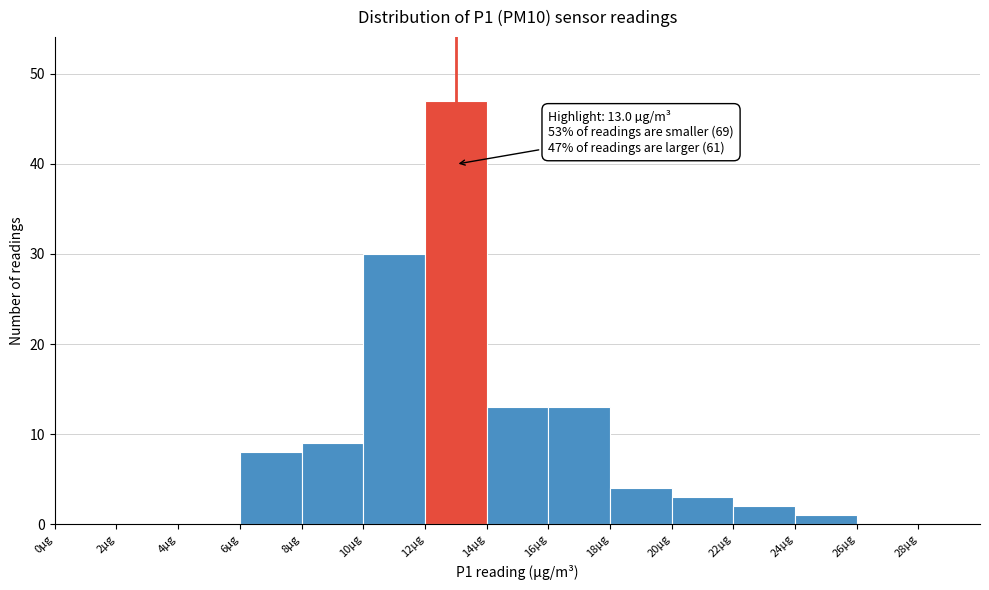

Which range on the x-axis has the tallest bar?

12 to 14